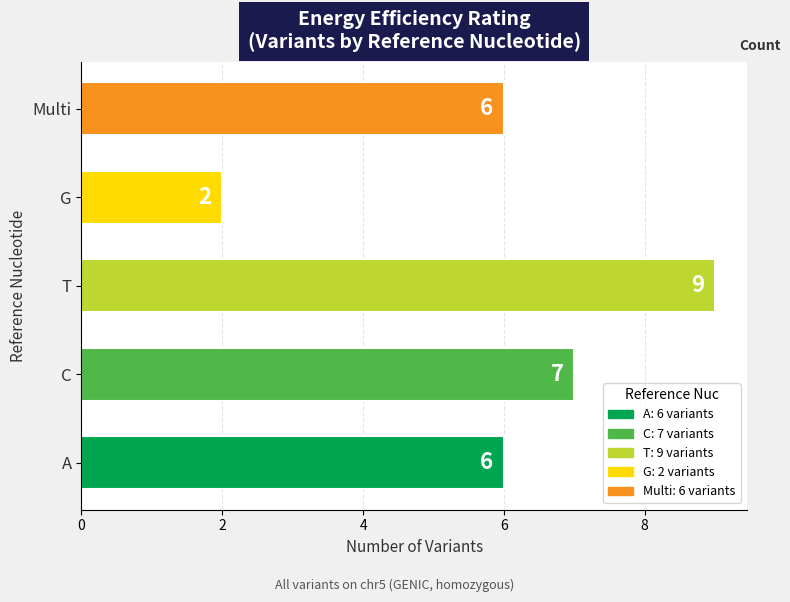

What is the sum of the values at G and Multi?

8